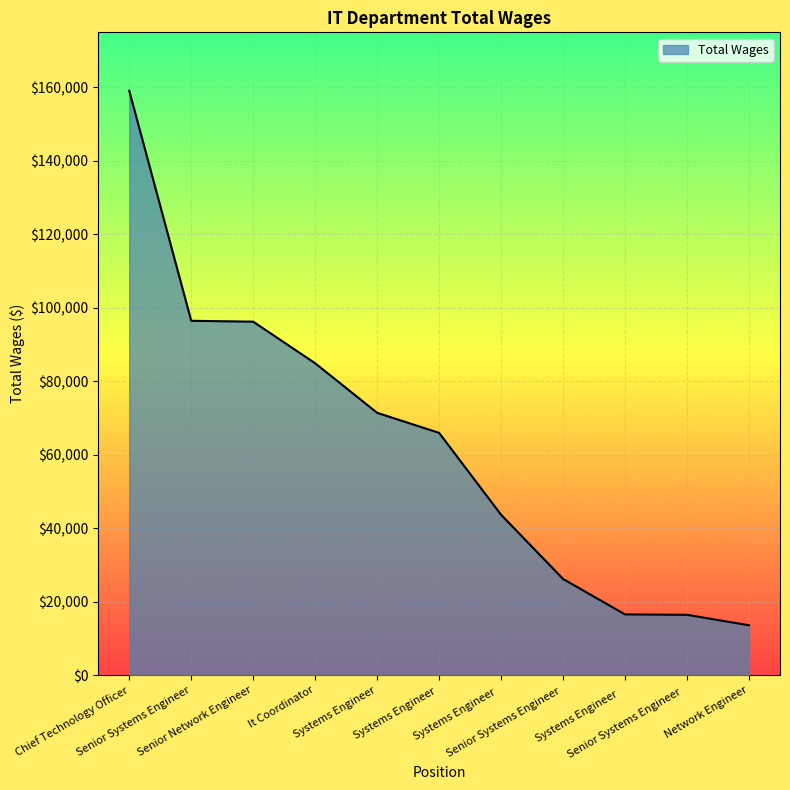

What is the minimum value shown in the chart?

13597